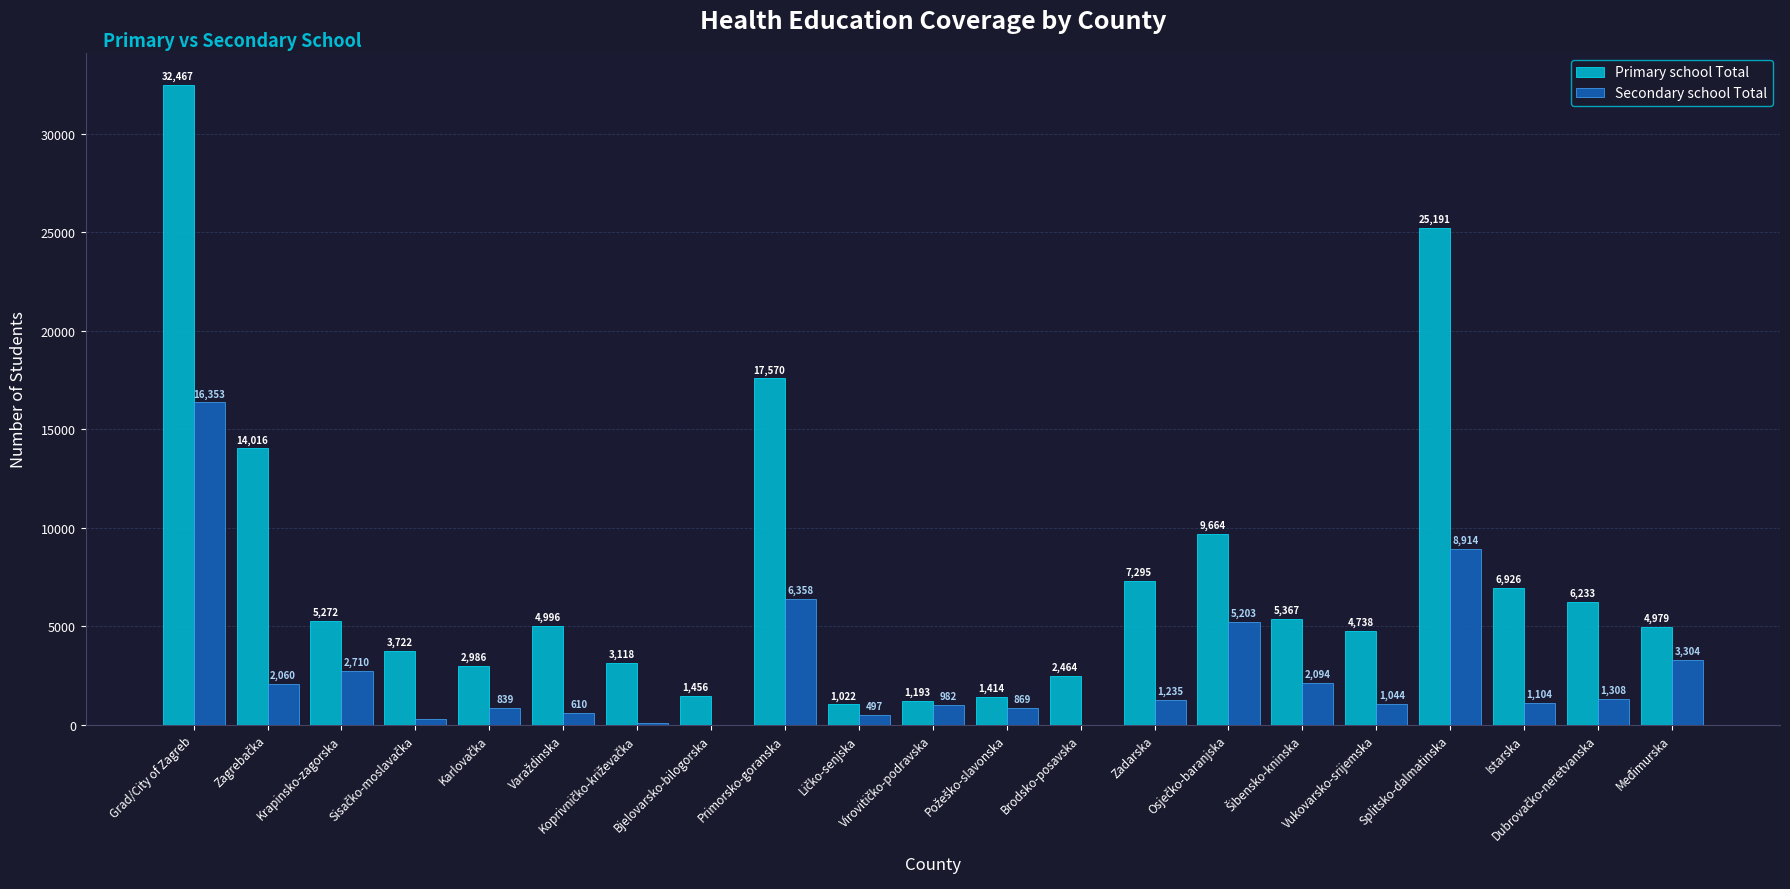

What is the maximum value for Primary school Total?

32467